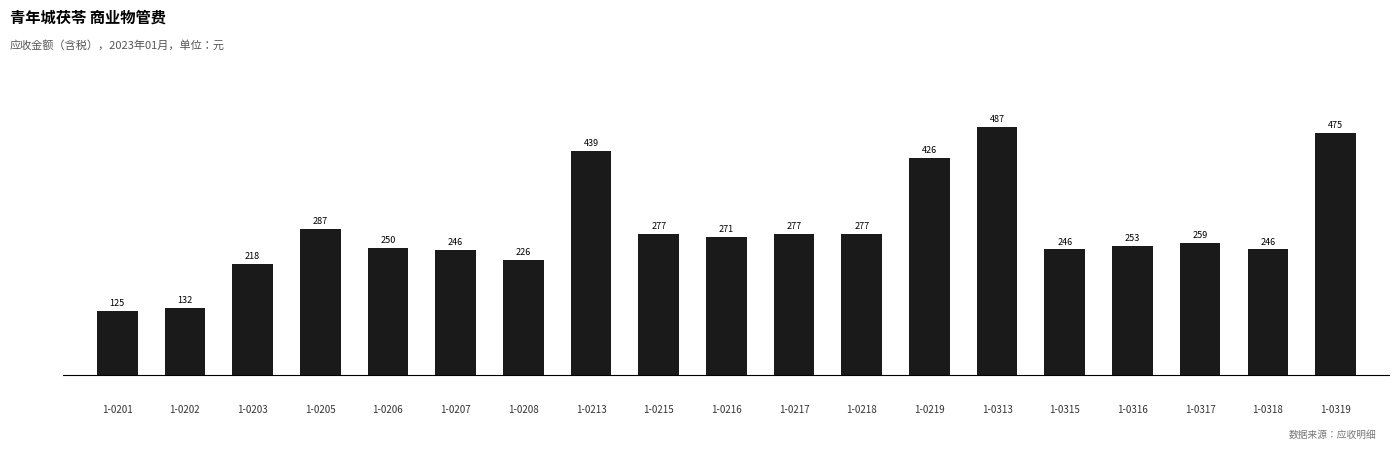

What is the value of the 1st bar from the left?

125.3